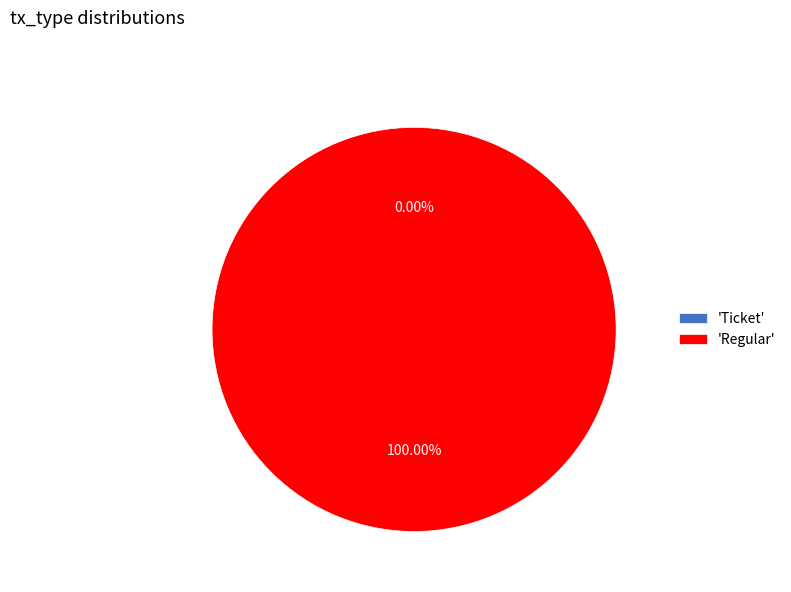

How much of the chart is everything except Ticket?

100.0%